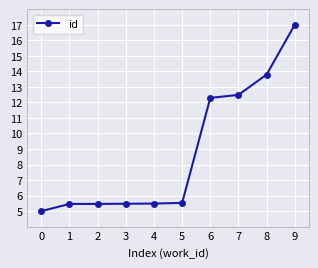

What is the ratio of the value at 8 to the value at 3?

2.5